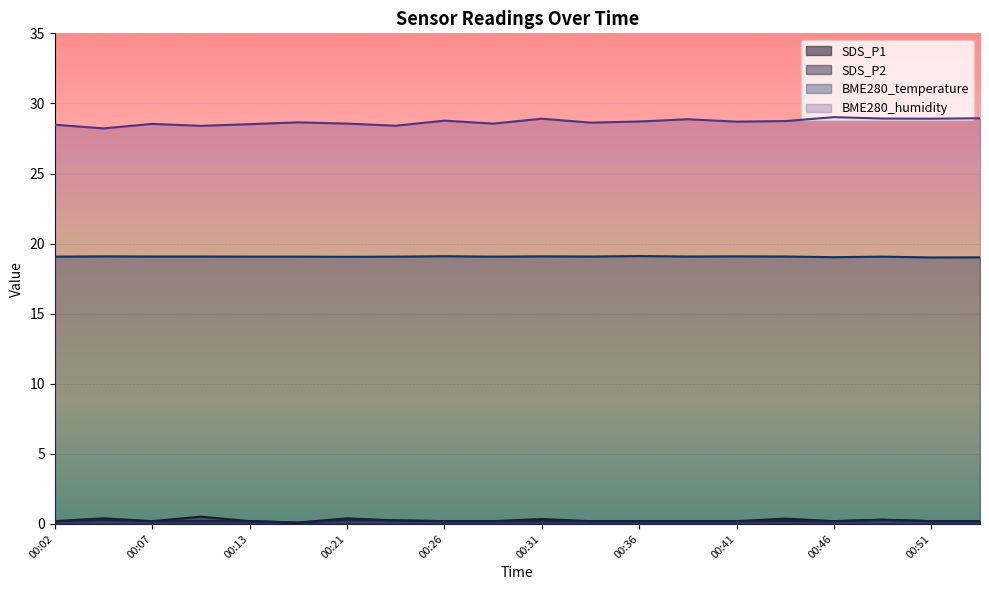

What is the value of the SDS_P1 point at the 6th from the left?

0.1